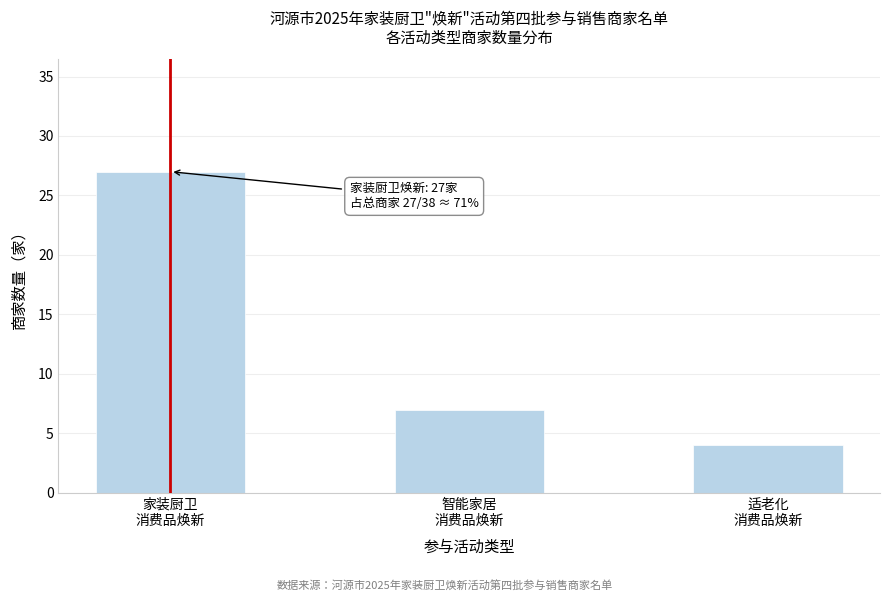

Reading left to right, list all the values displayed in this chart.

27	7	4